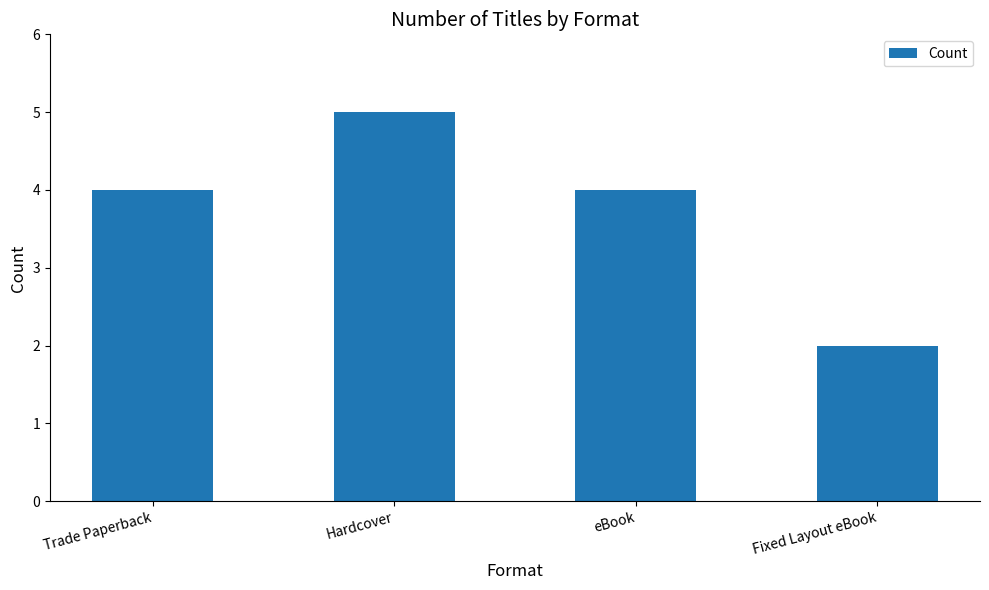

The chart shows a value of 8 at Hardcover. True or false?

False